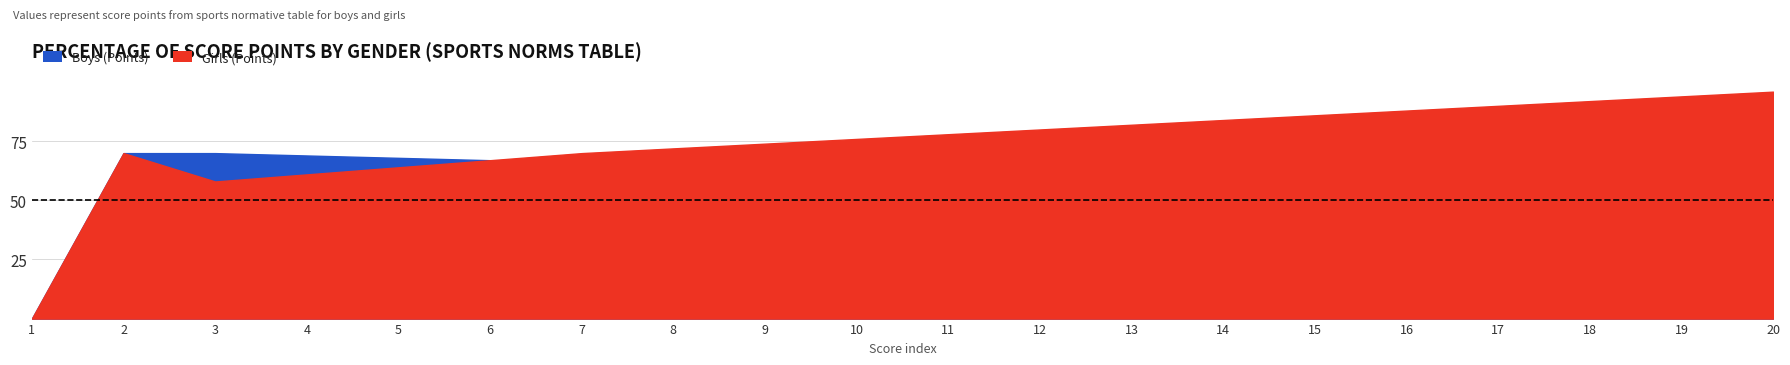

The Boys (Points) series shows 62 at 11. True or false?

True